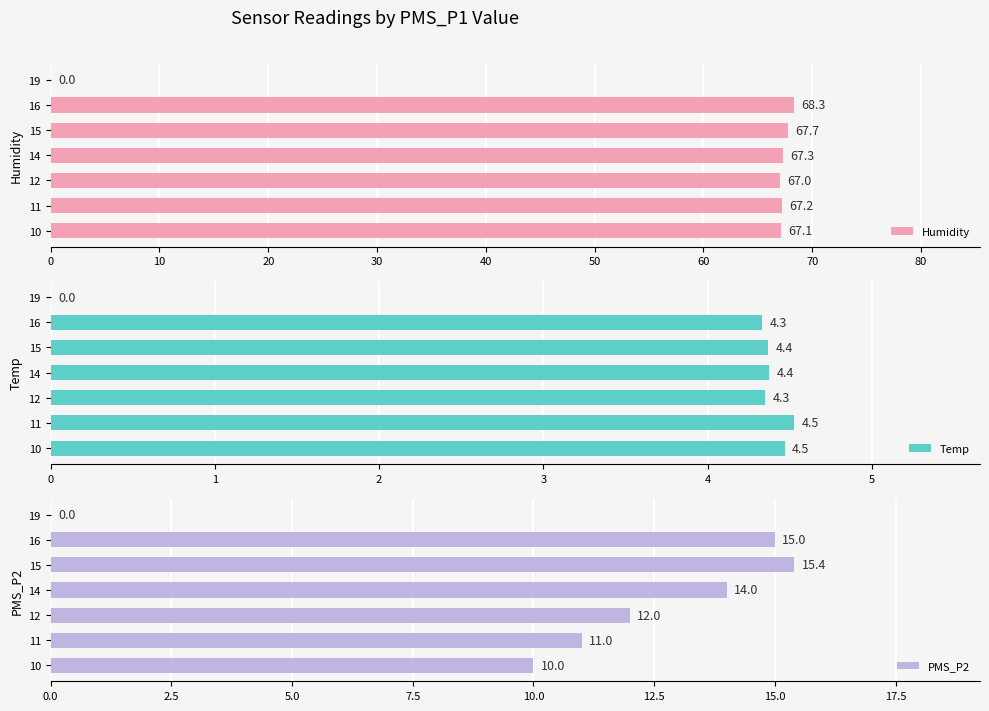

At which label is Humidity closest to 34?

12